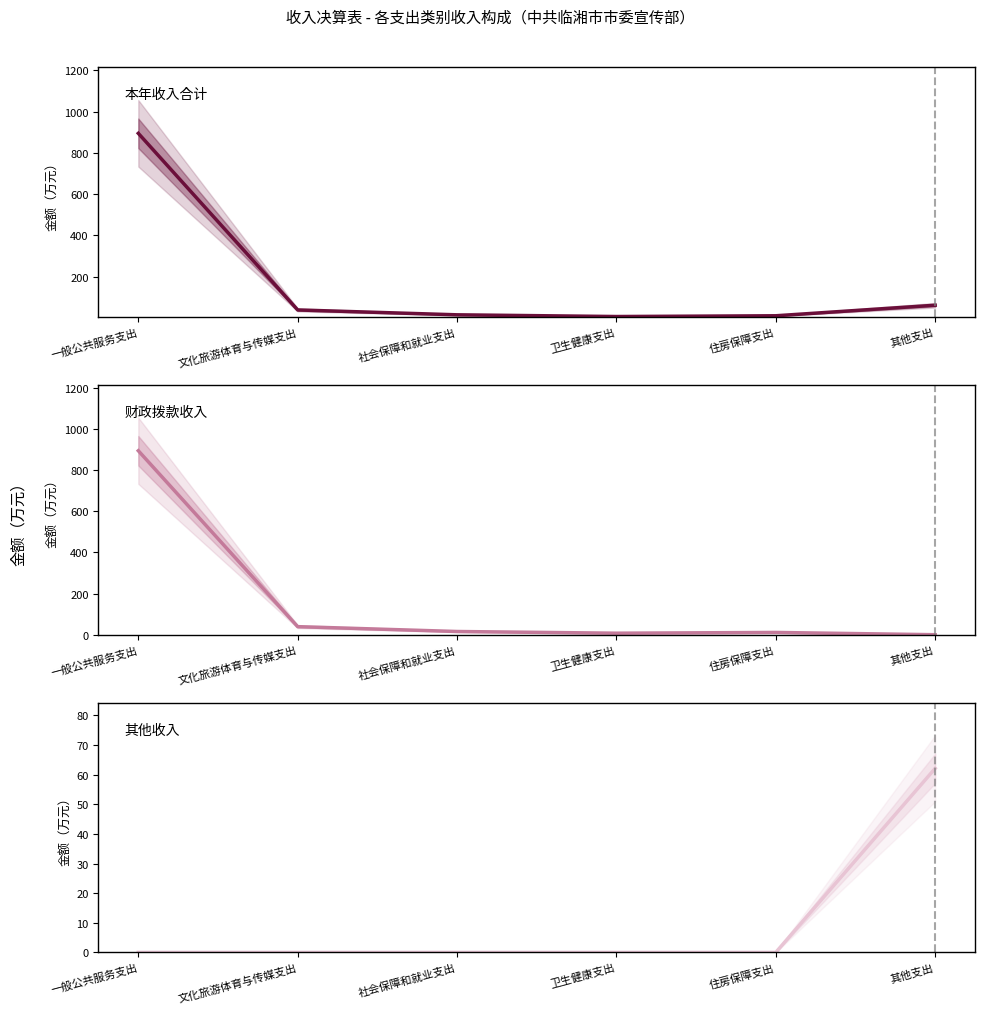

What is the average value of the 本年收入合计 series?

171.7